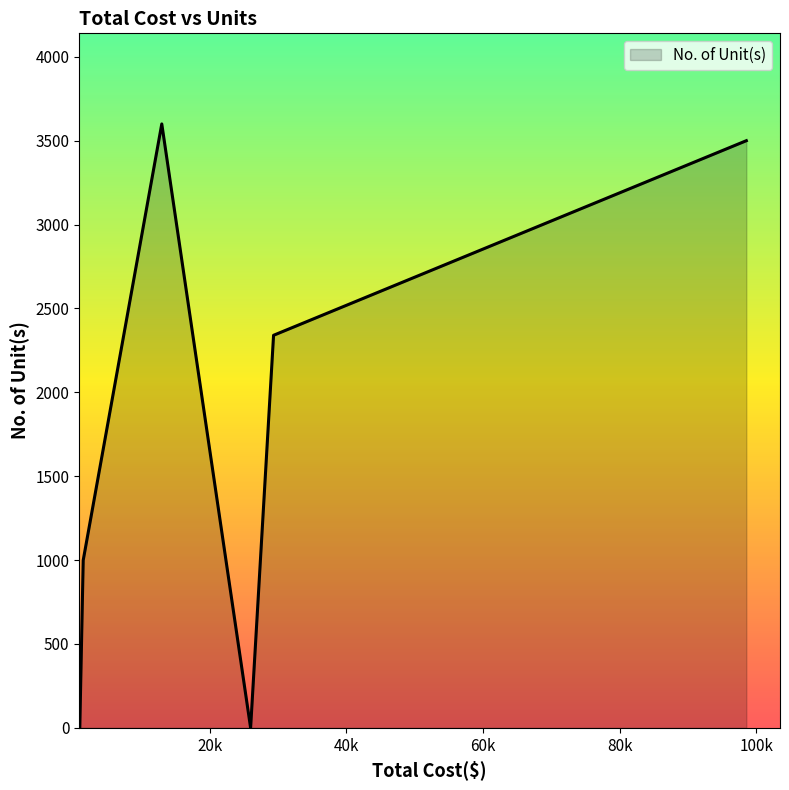

What is the difference between the maximum and minimum values?

3600